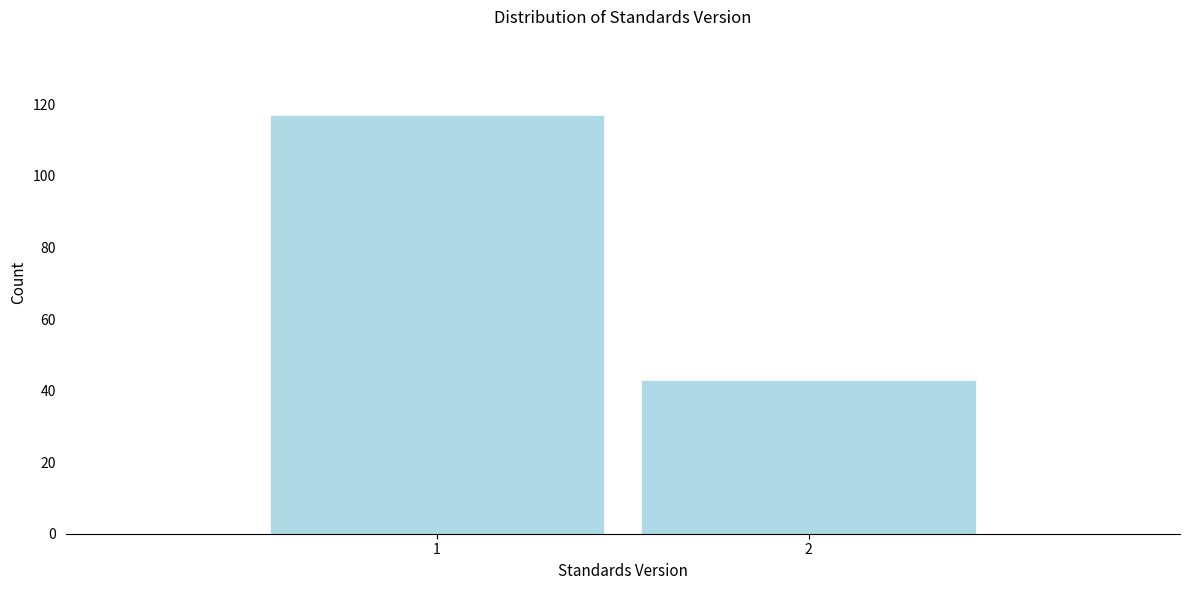

Reading right to left, extract all data points from this chart.

43	117